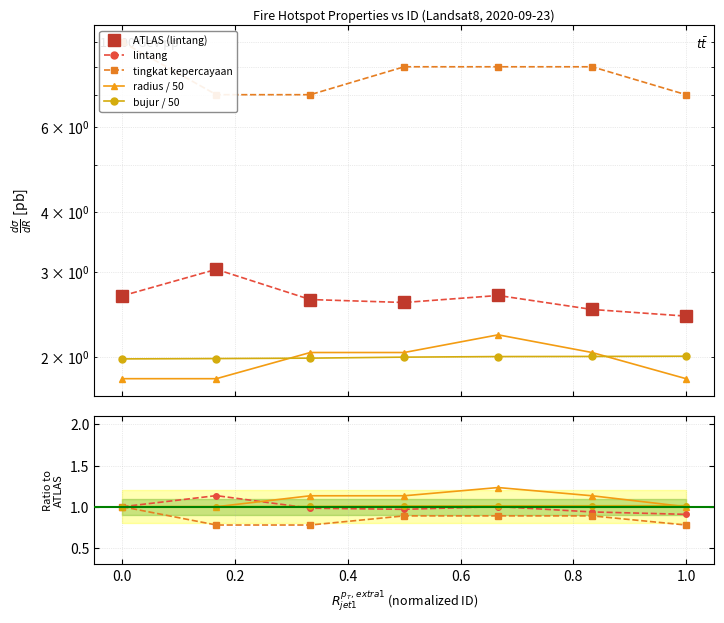

Is this an area chart (filled region under the line)?

No